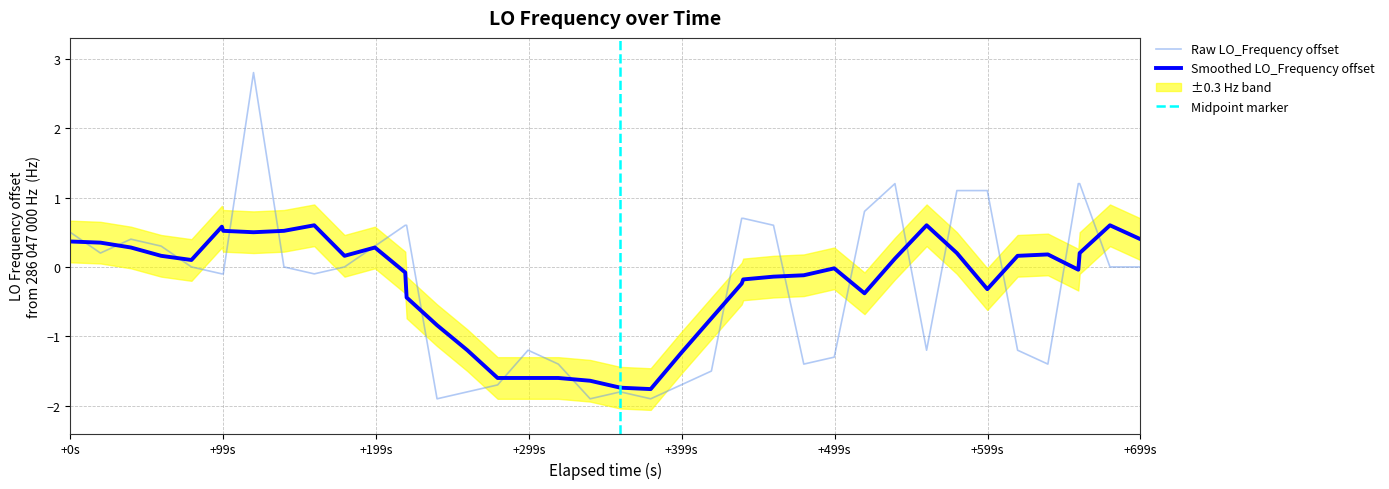

Where does the data first go above 0?

+0s